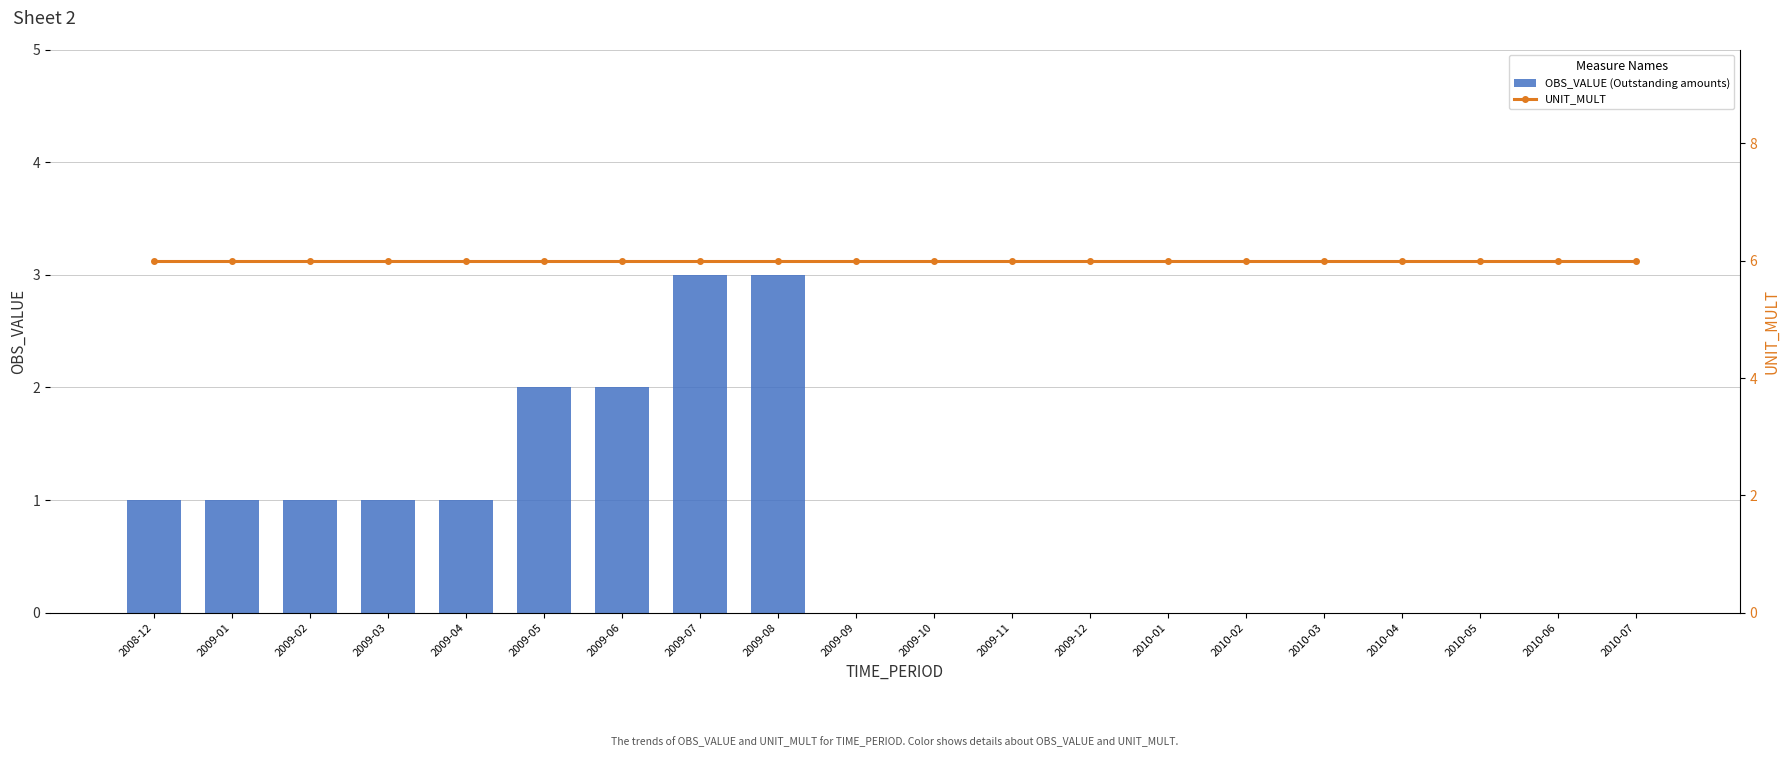

At how many categories does at least one series exceed 5?

20